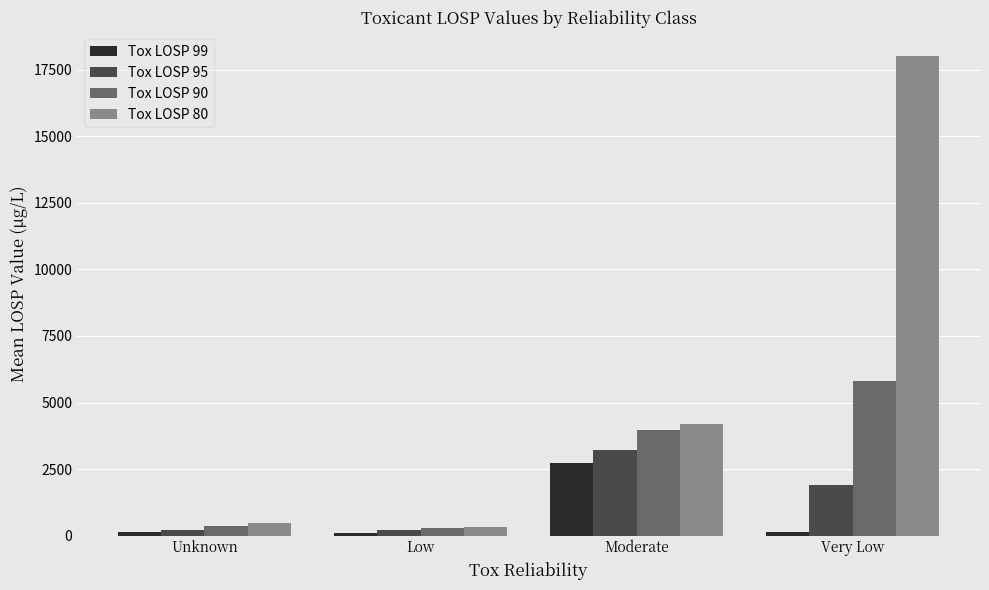

Read the Tox LOSP 95 value at Moderate.

3225